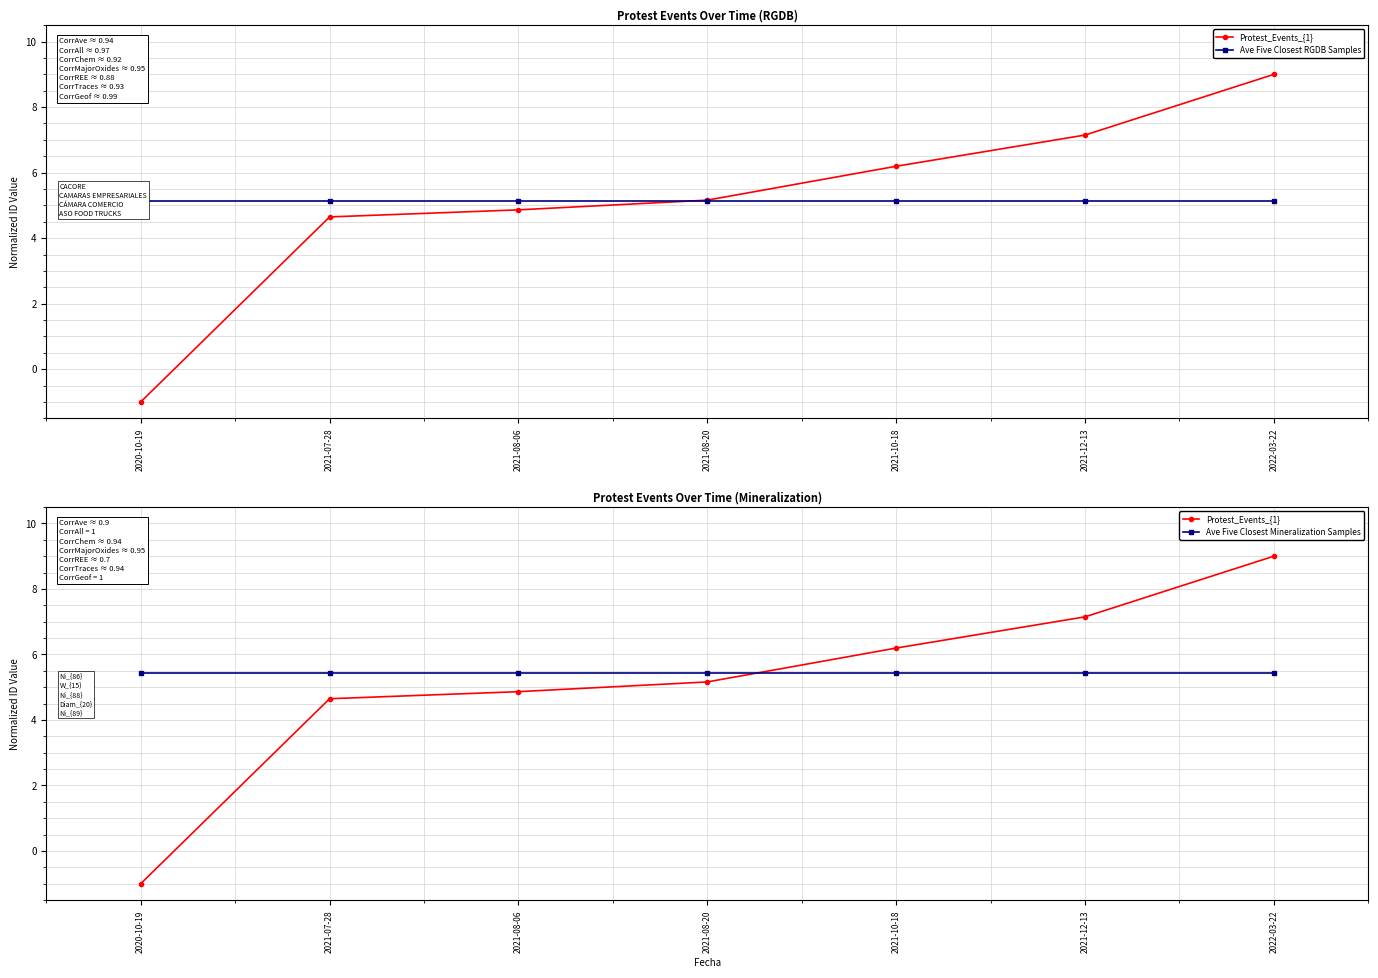

What is the difference between the second highest and minimum values in the Protest_Events_{1} series?

8.1